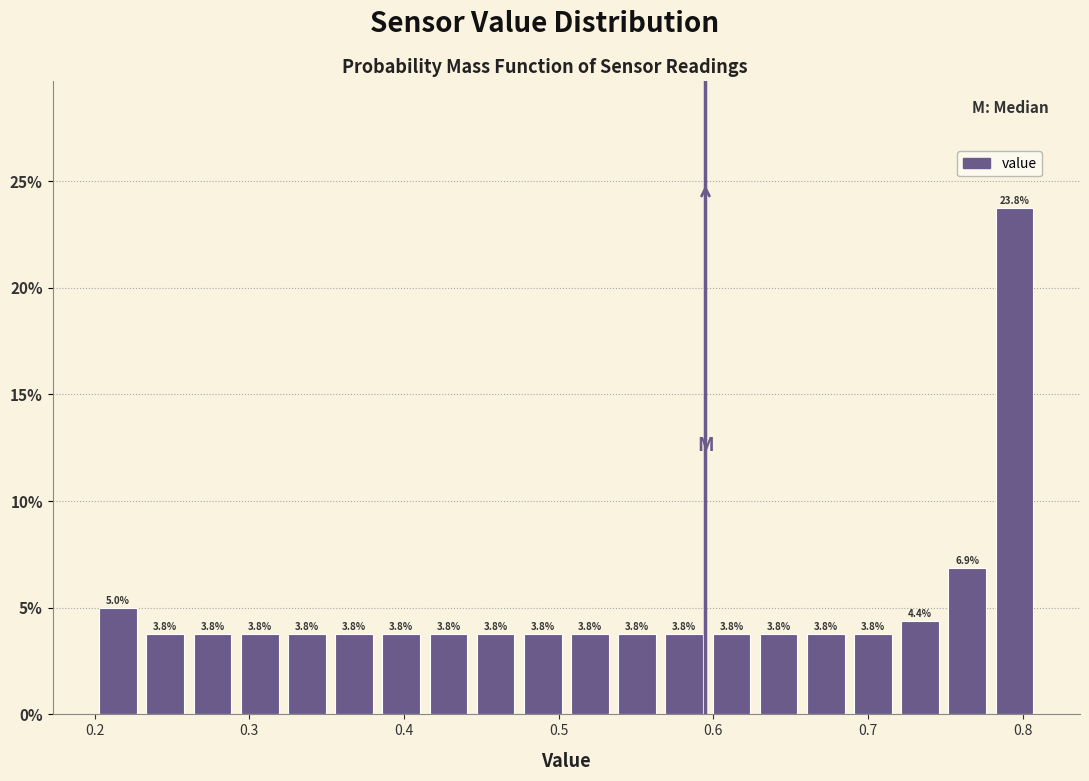

Read against the x-axis, roughly where is the centre of the tallest bar?

0.79